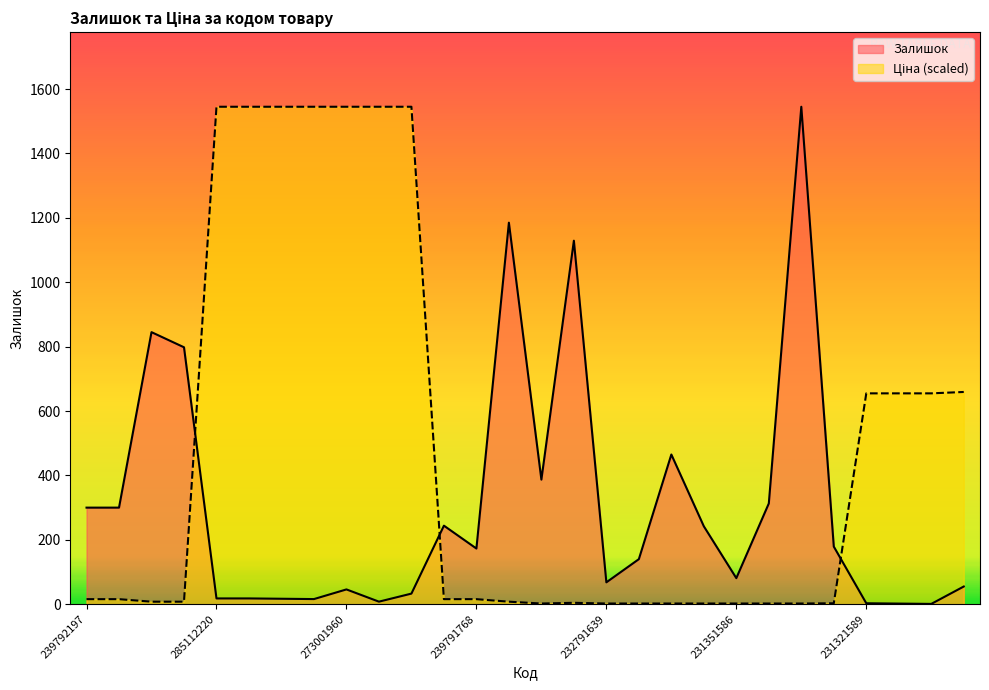

The value of Залишок at 239792197 is 300.0. True or false?

True